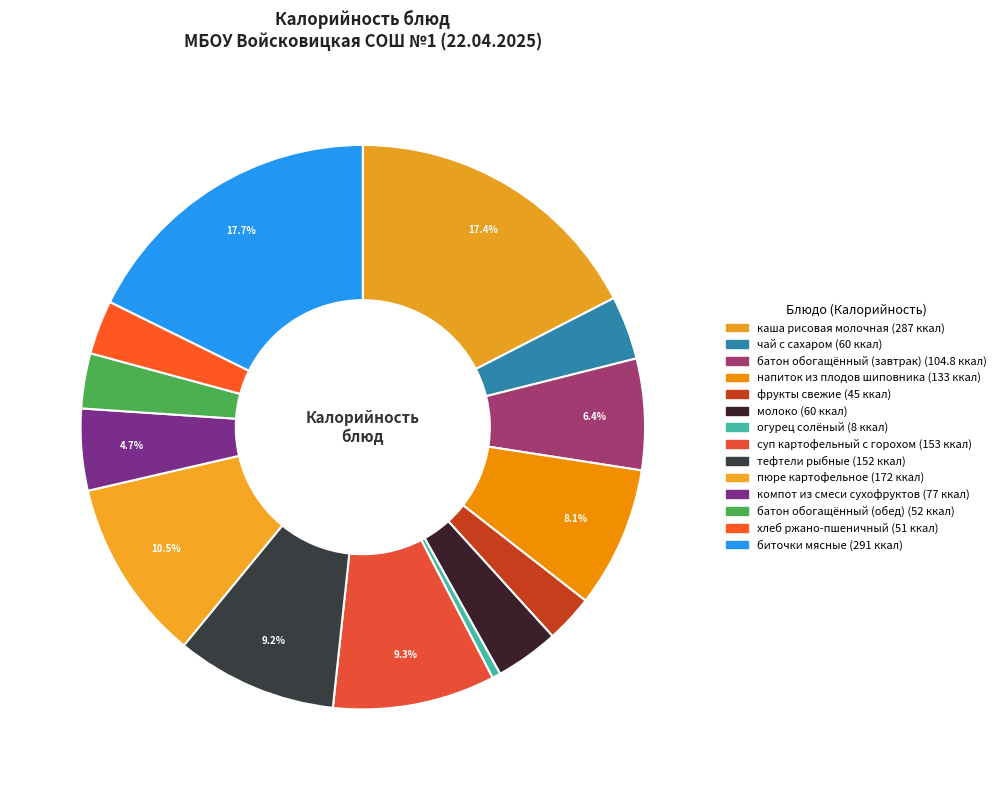

Is молоко the majority of the pie?

No